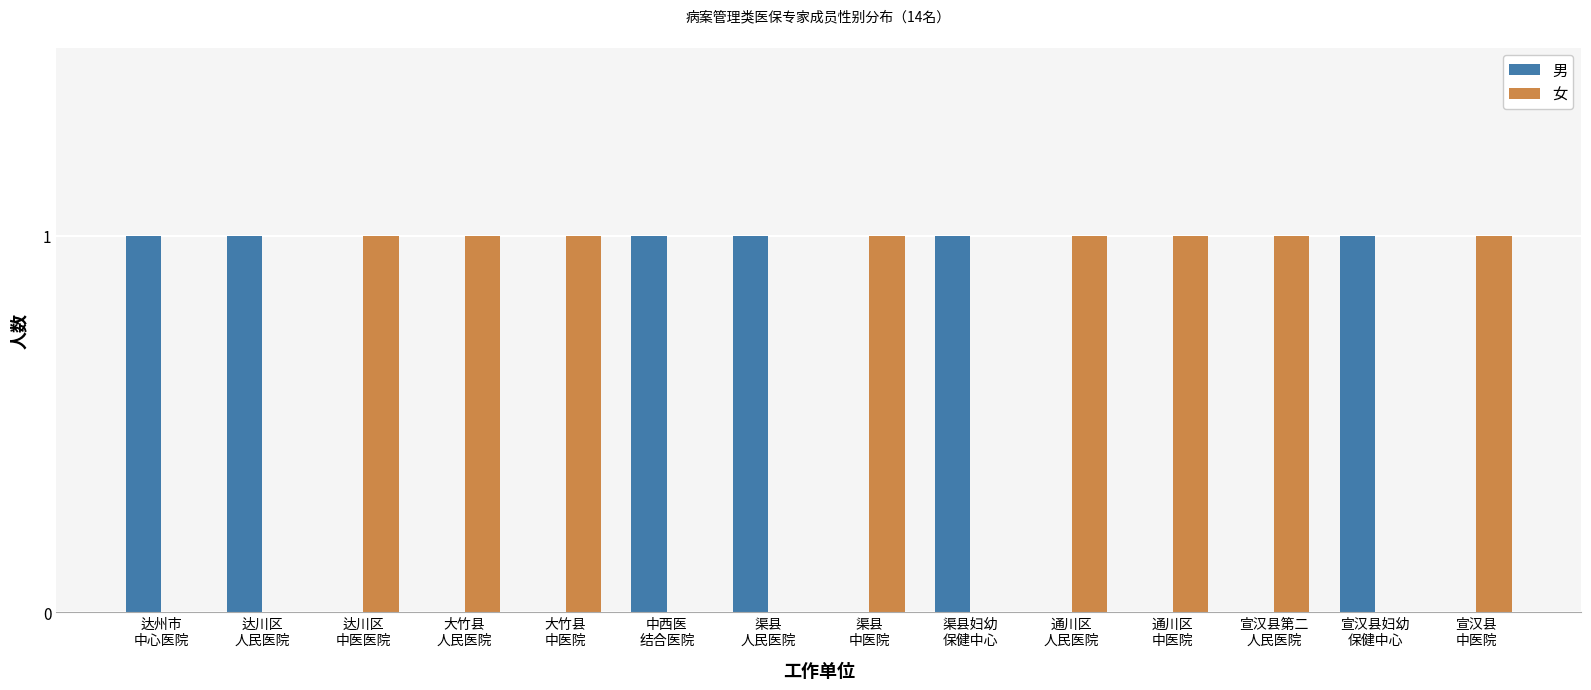

What is the sum of all 女 values?

8